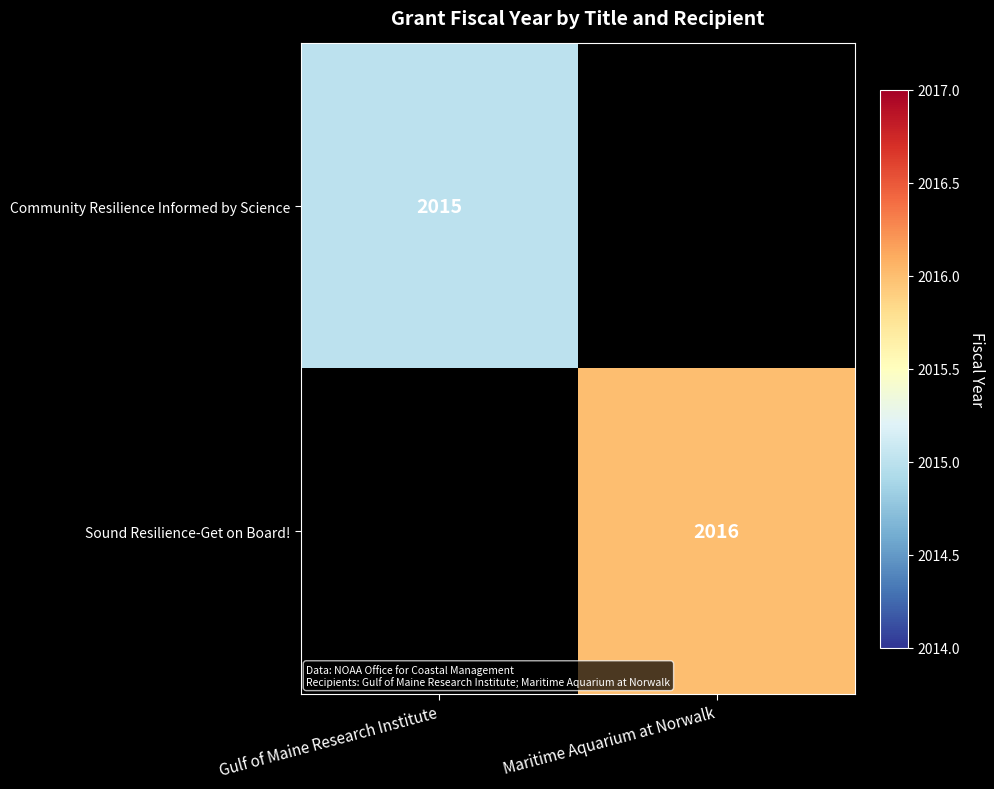

True or false: Sound Resilience-Get on Board! has a value of 3558 at Maritime Aquarium at Norwalk.

False